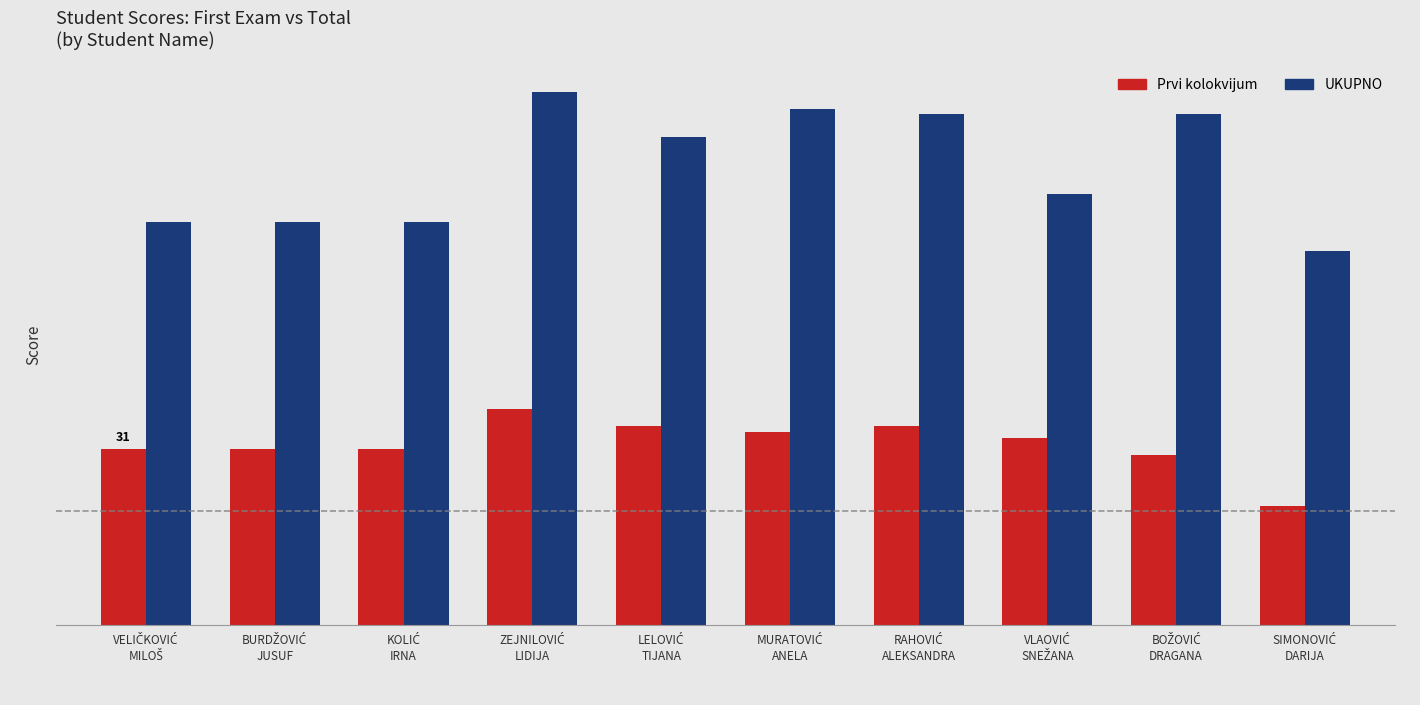

The value of Prvi kolokvijum at RAHOVIĆ
ALEKSANDRA is 61. True or false?

False